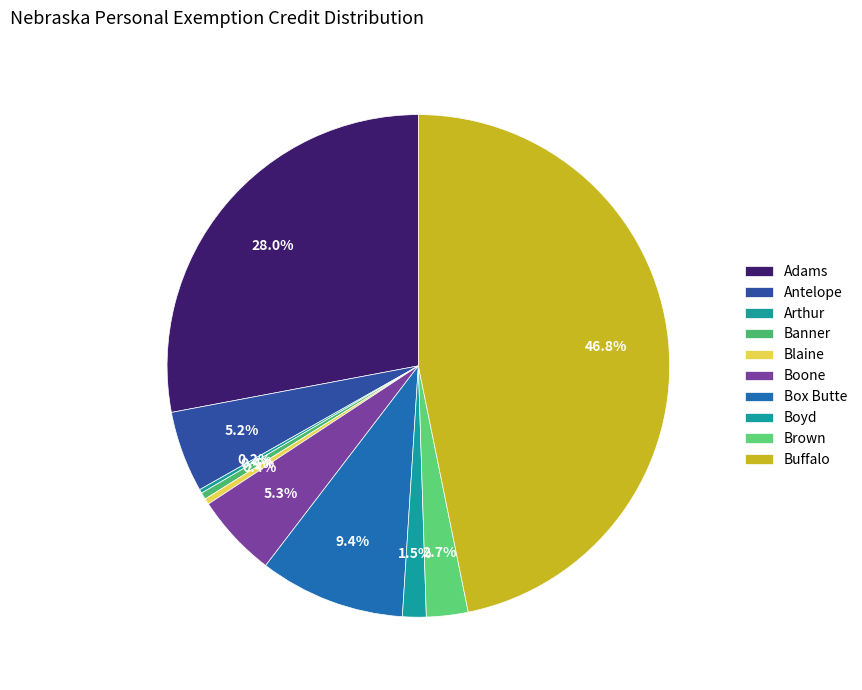

What percentage is NOT represented by Banner?

99.6%